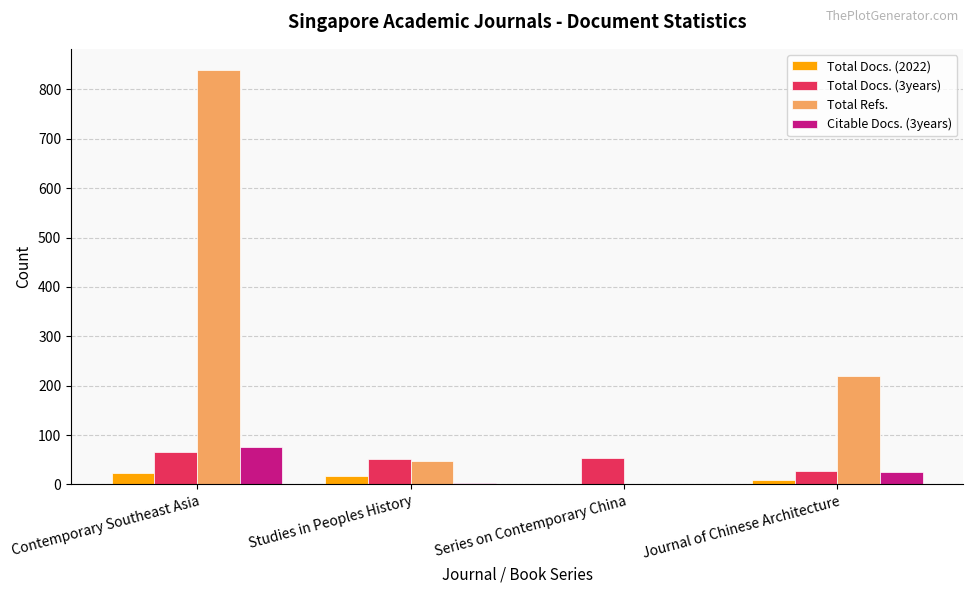

Is it true that Total Refs. equals 0 at Series on Contemporary China?

True